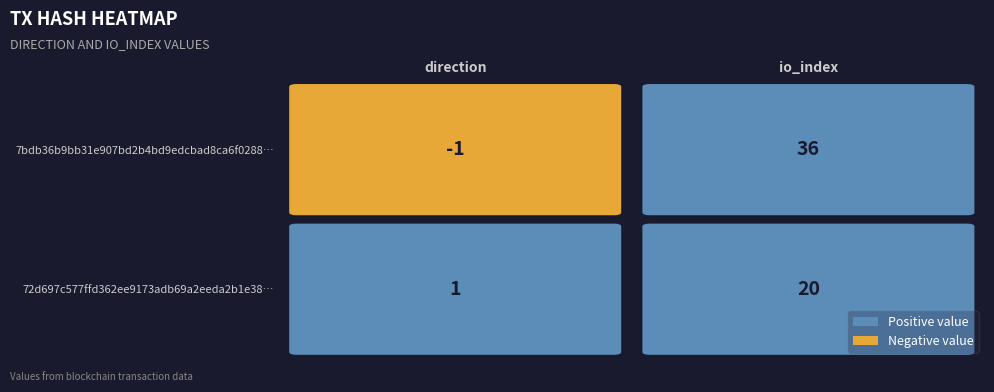

Which has a higher value, 0 or 1?

1